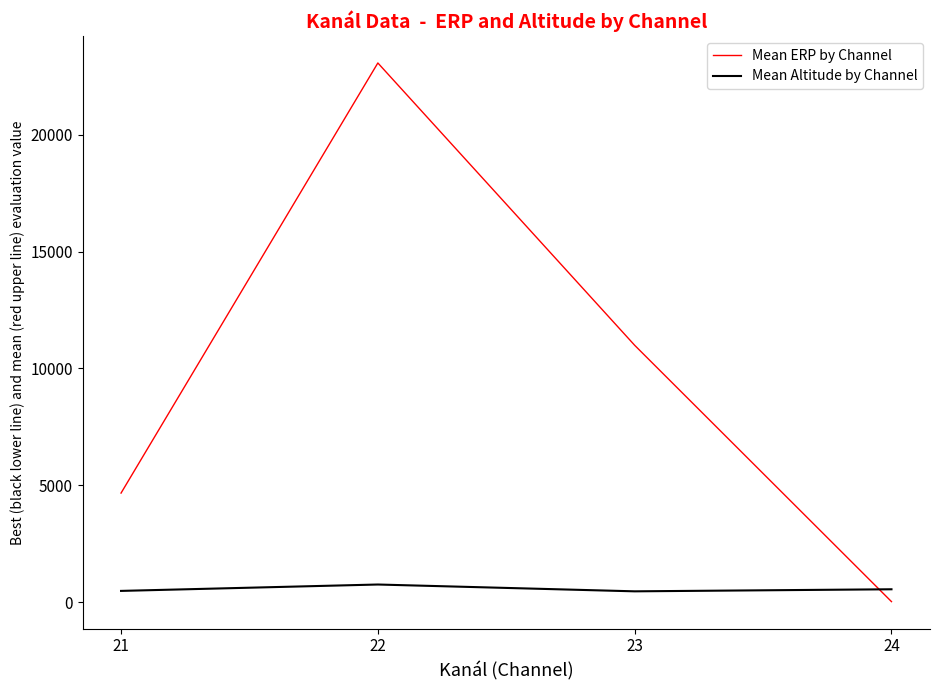

What is the sum of the Mean ERP by Channel values at 21 and 22?

27731.9